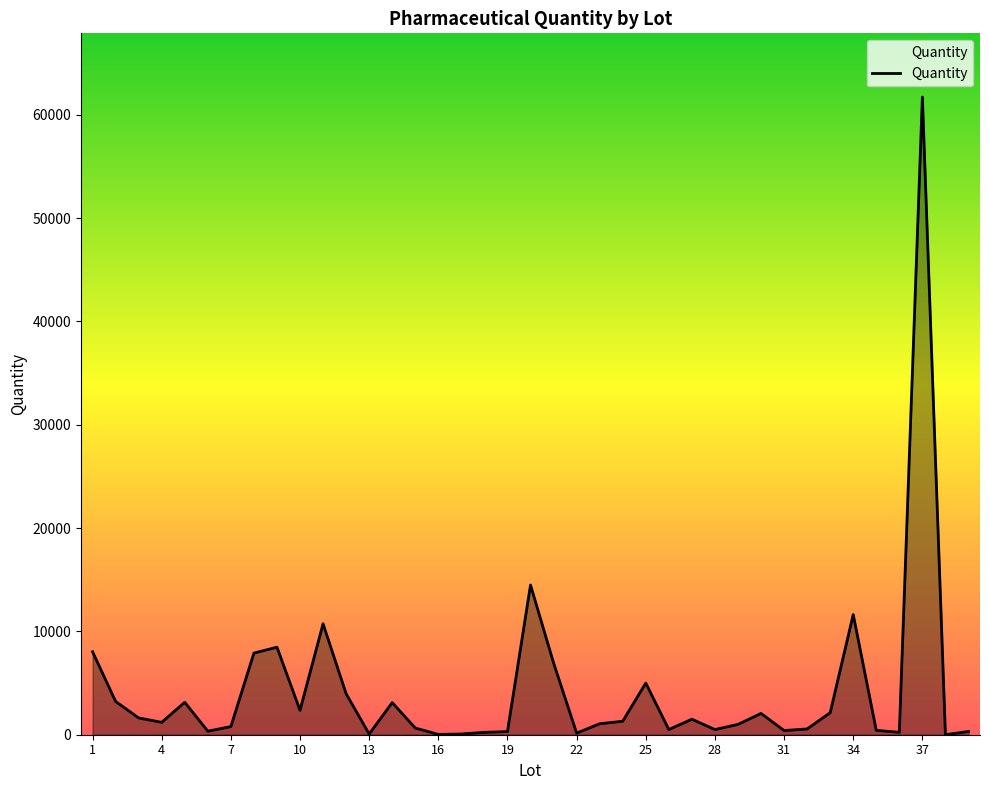

What is the difference between the maximum and minimum values?

61700